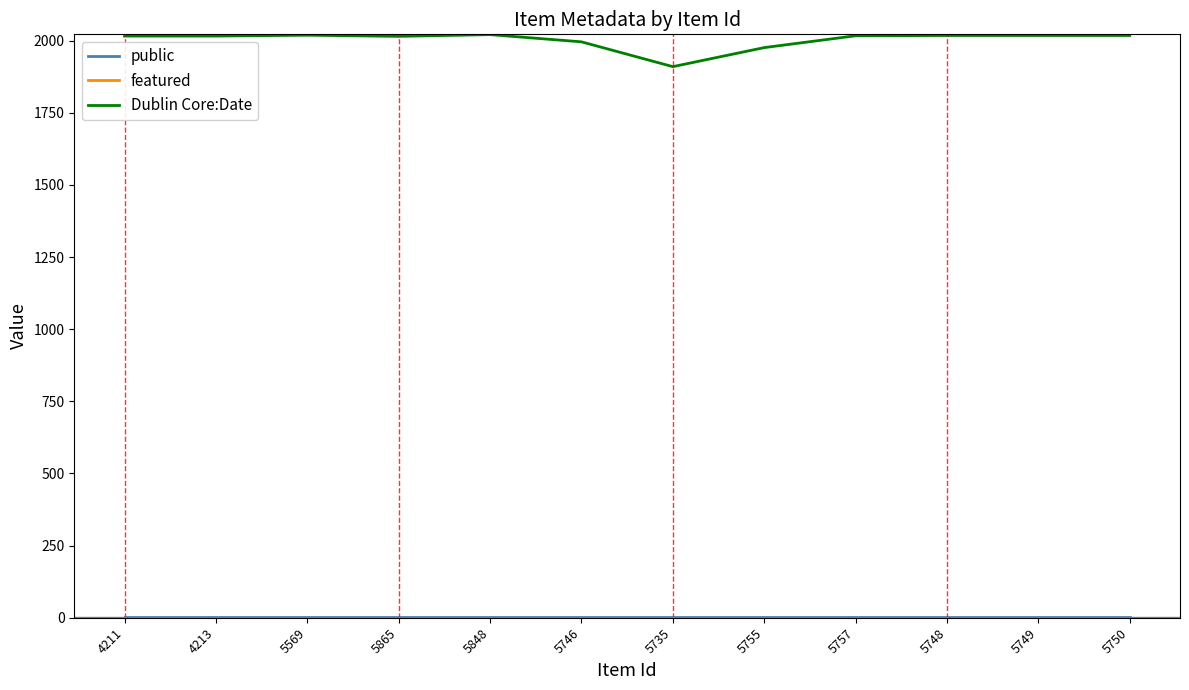

At which label does Dublin Core:Date reach its minimum?

5735